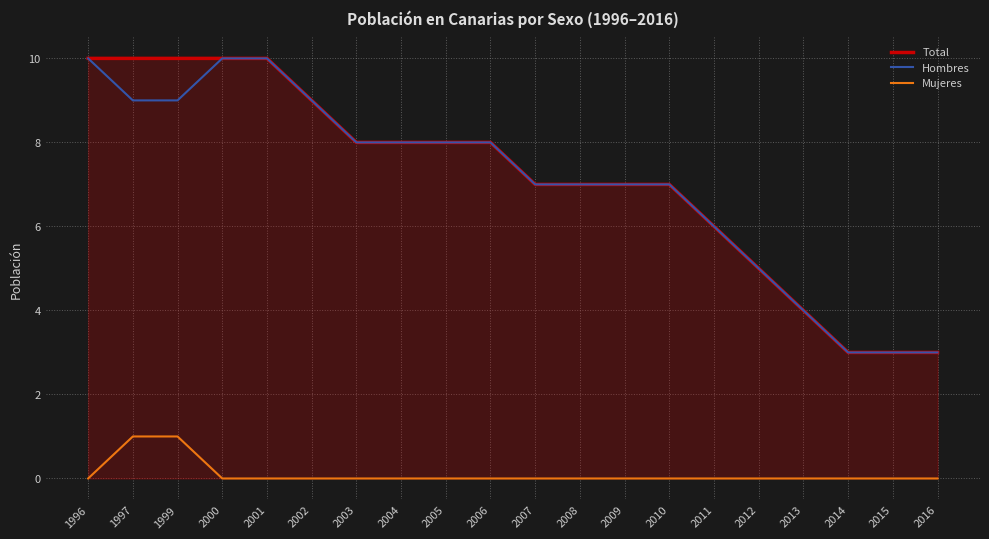

The Total series shows 3 at 2008. True or false?

False